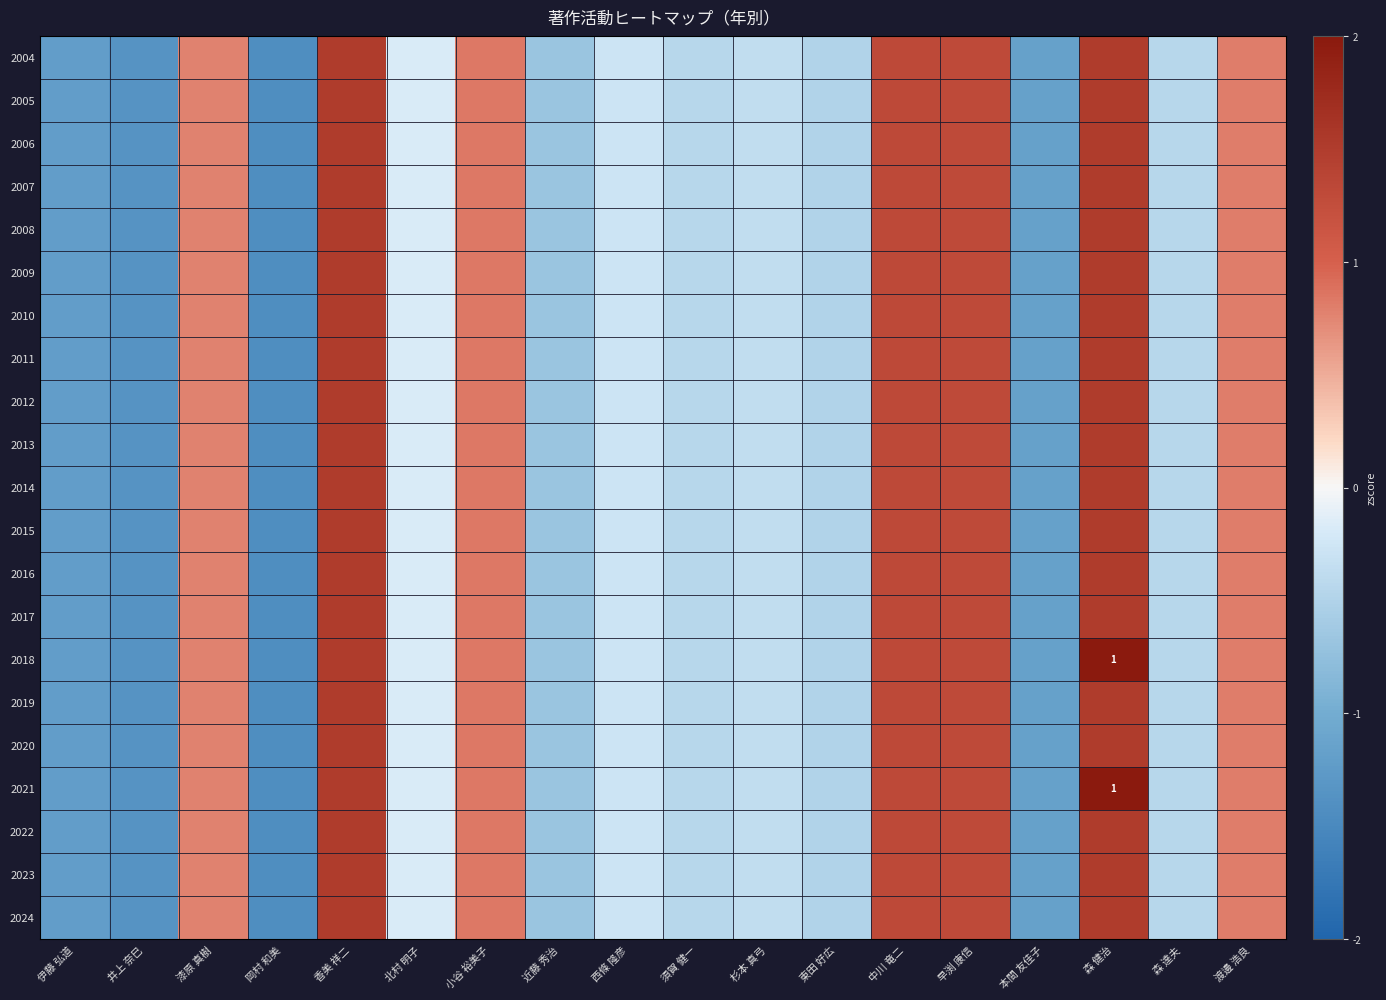

What is the difference between the 2009 values at 東田 好広 and 中川 竜二?

1.8